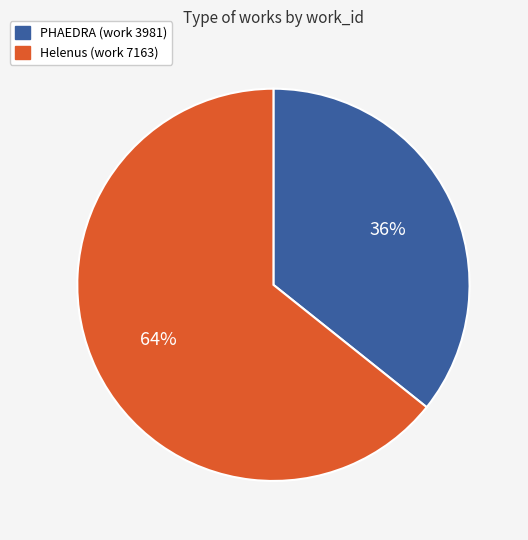

Rank the categories by value from highest to lowest.

Helenus (work 7163), PHAEDRA (work 3981)